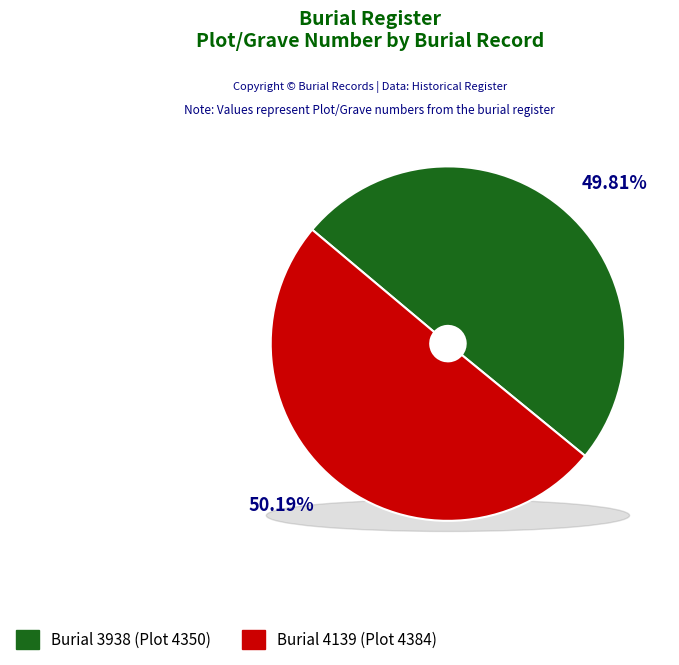

Rank the categories by value from highest to lowest.

4139, 3938